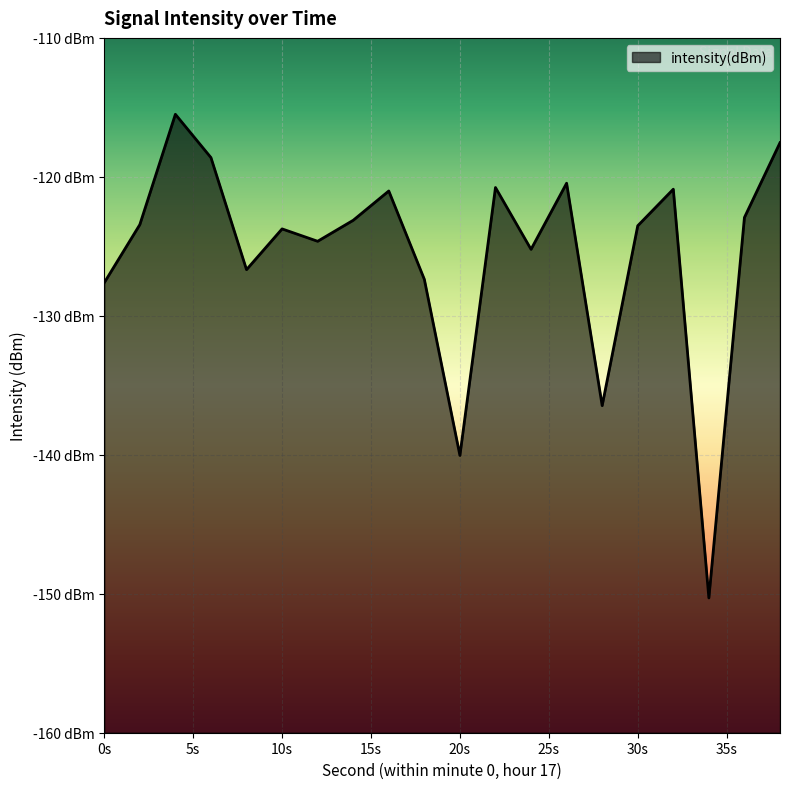

What is the change in value from 10s to 30s?

+0.2